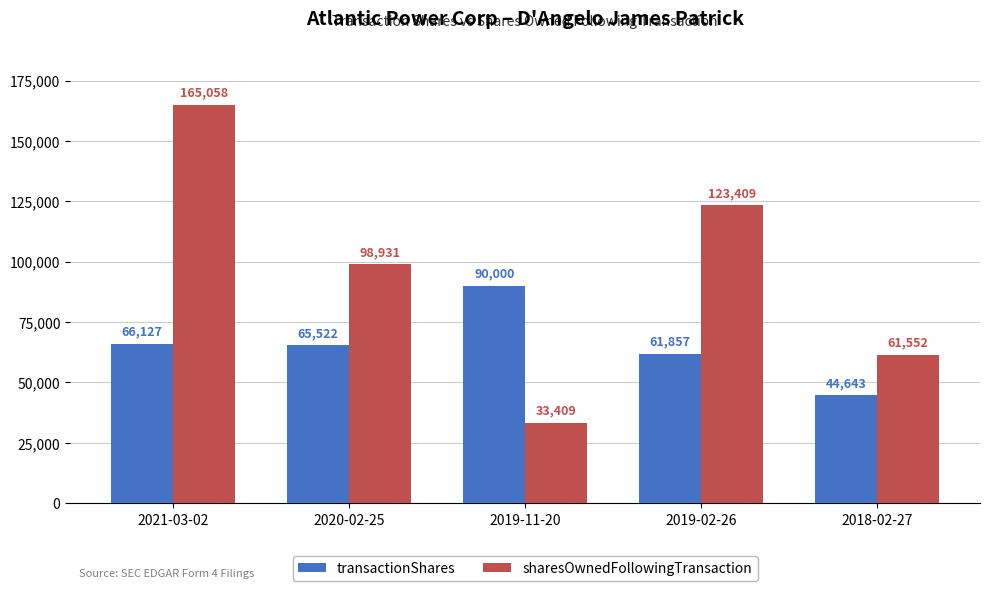

How many distinct data groups are displayed?

2